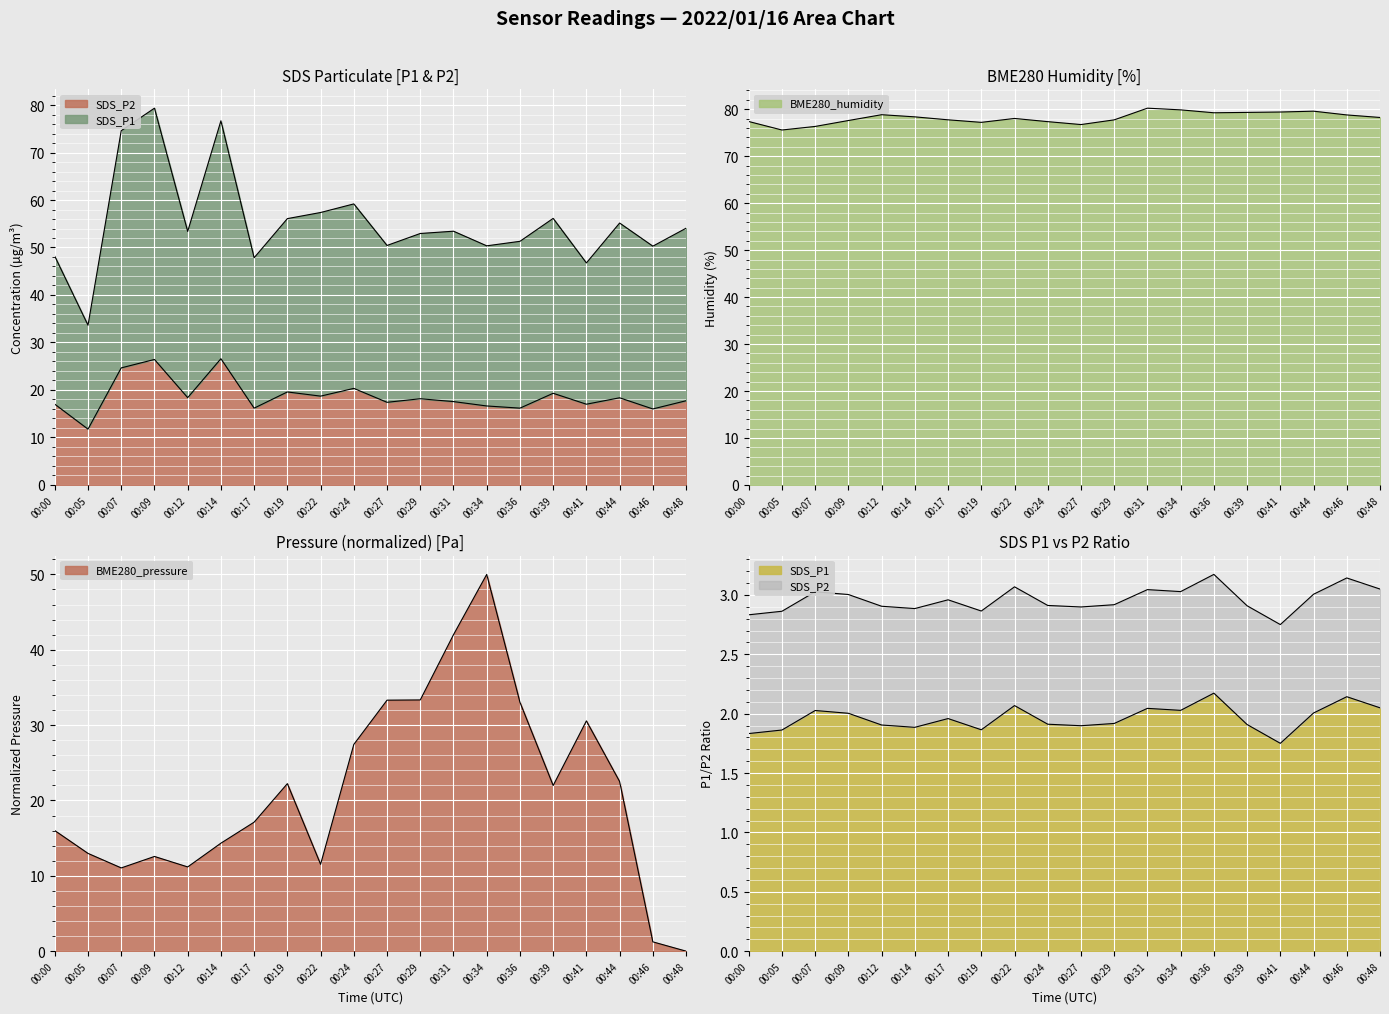

In BME280_humidity, how many points are lower than both neighbors (excluding endpoints)?

4